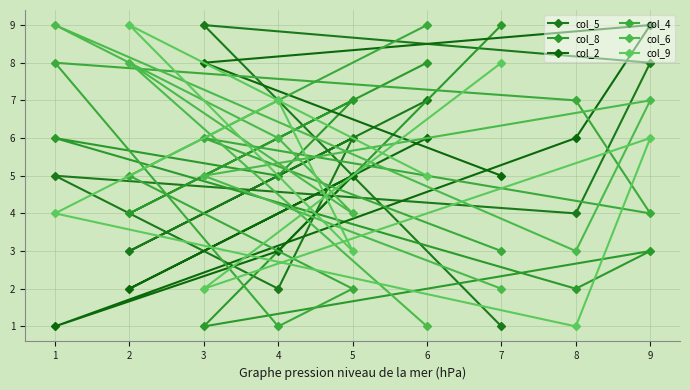

The value of col_2 at 6 is 9. True or false?

False